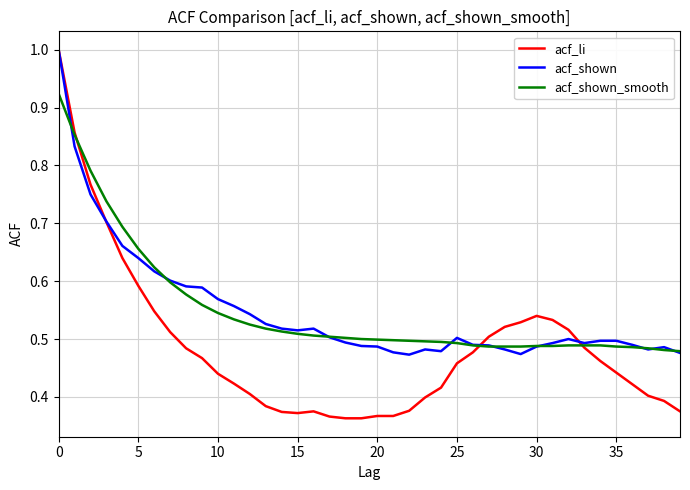

Which series has the largest range (max minus min)?

acf_li